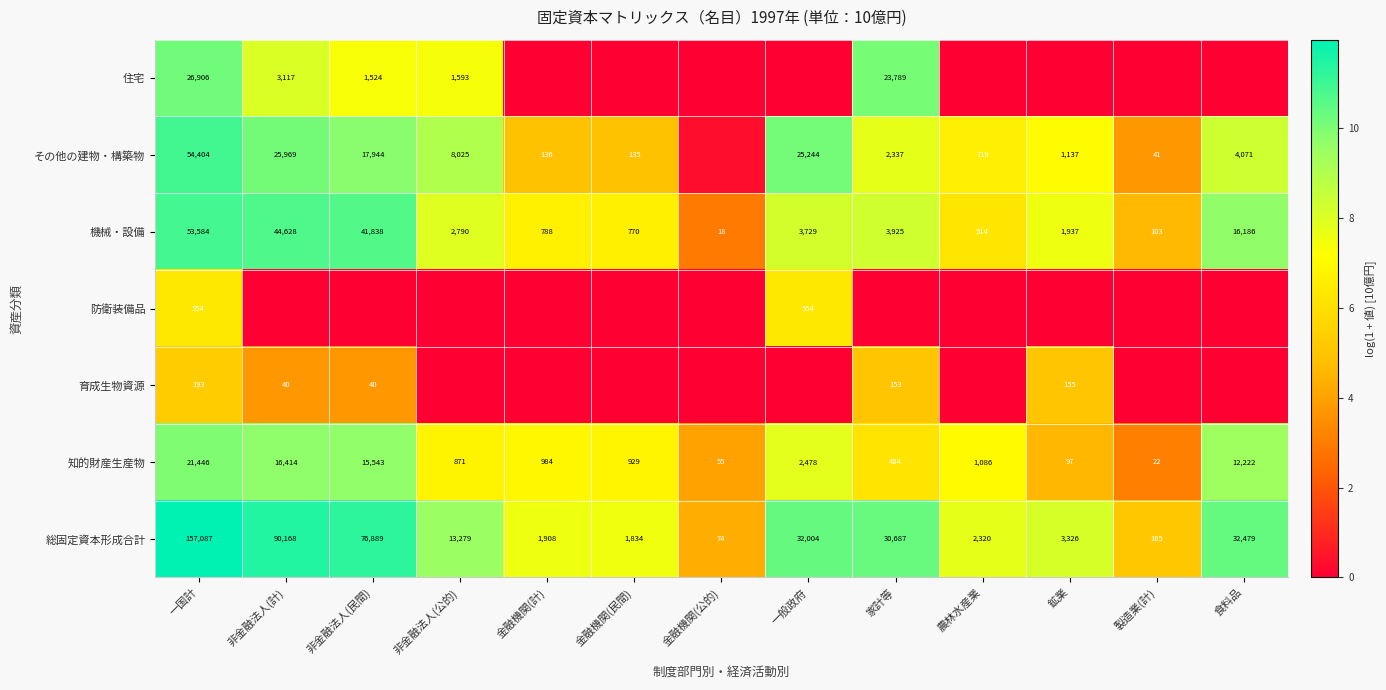

Where does the 機械・設備 series first go above 2790?

一国計